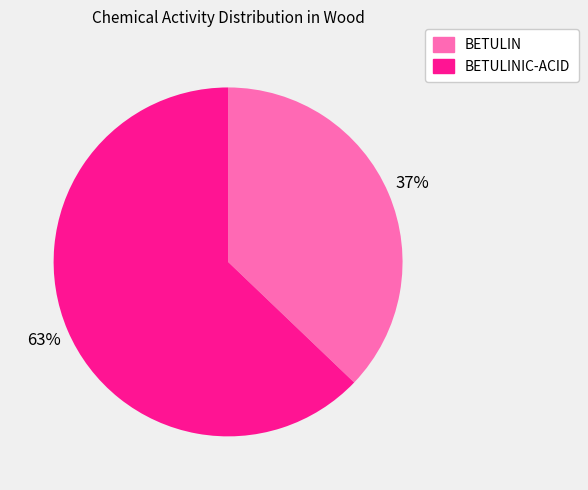

Which category accounts for the majority?

BETULINIC-ACID